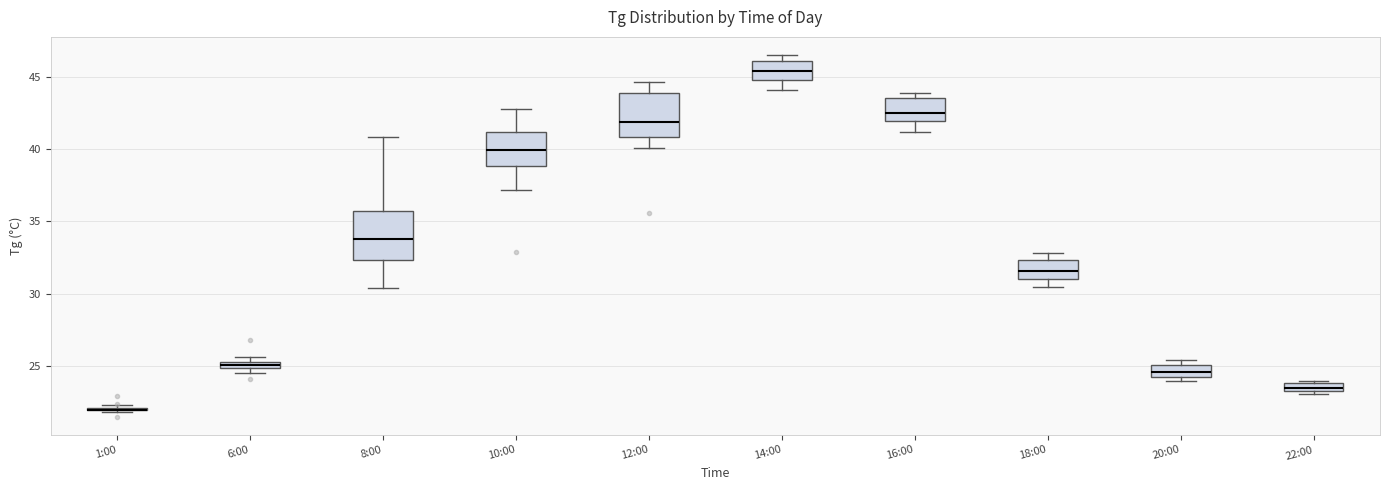

Where does the lower whisker of the box for 8:00 end on the y-axis? The values are not printed on the chart, so give them approximately, as read against the axis.

30.5